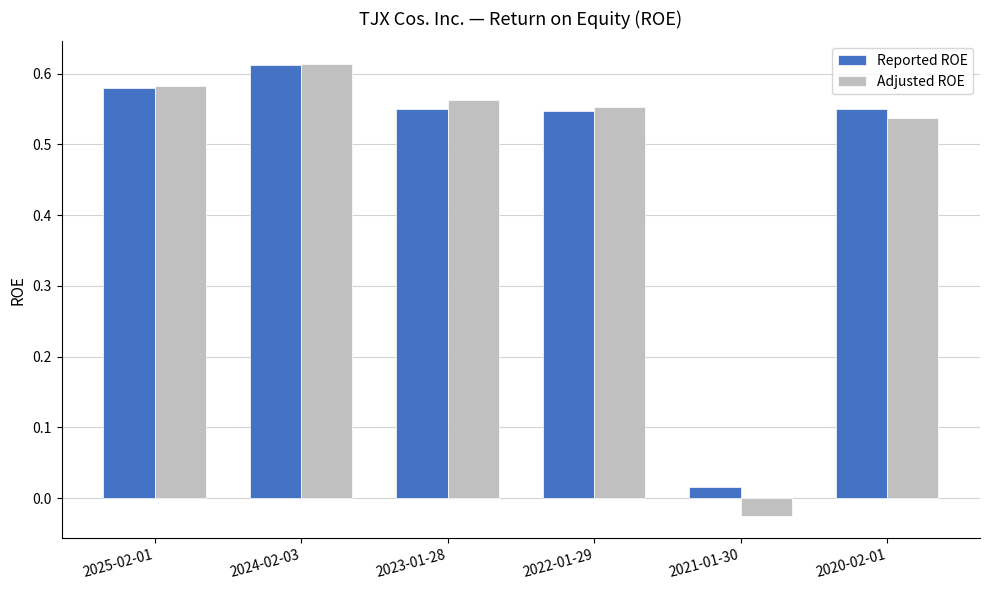

At which label does Adjusted ROE first exceed 0?

2025-02-01